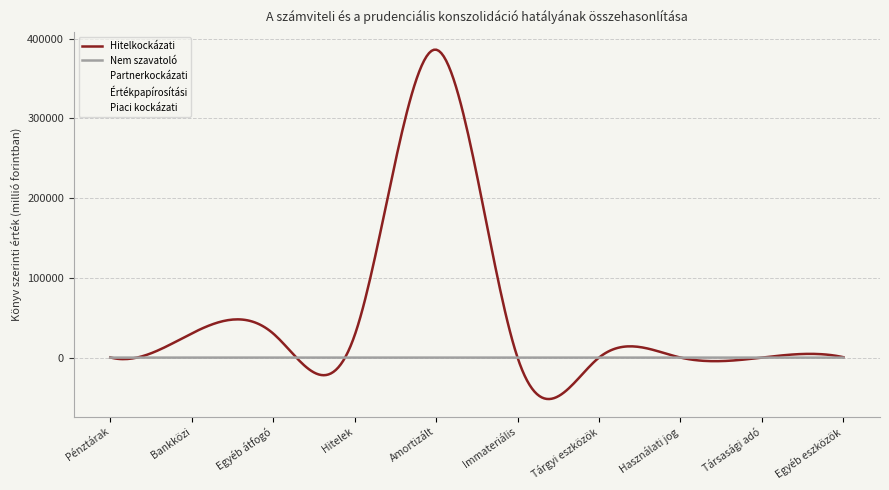

What position from the left is Bankközi?

2